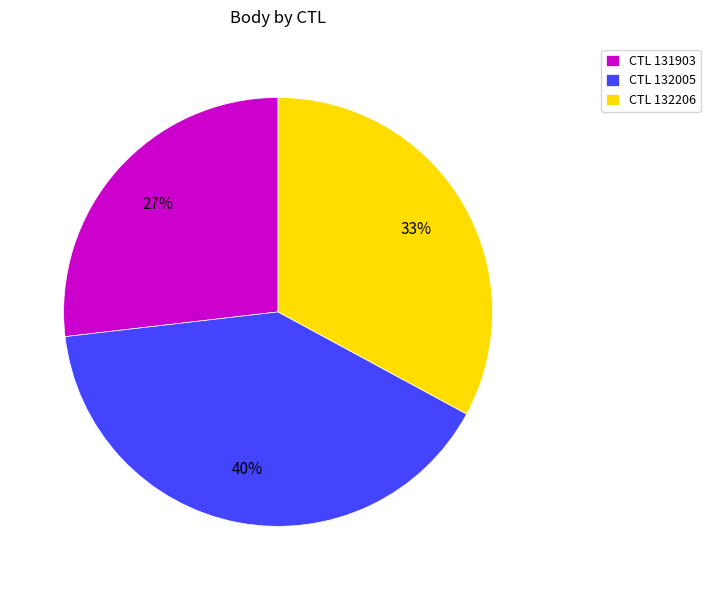

Does any single category account for the majority?

No